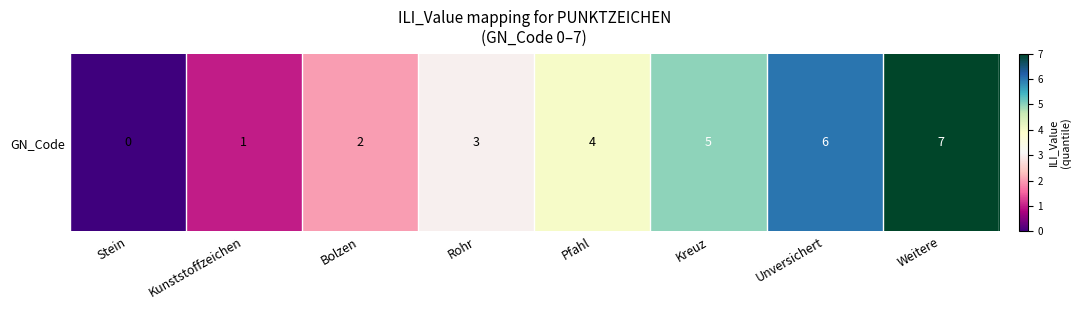

At which category does the chart reach its peak across all series?

Weitere